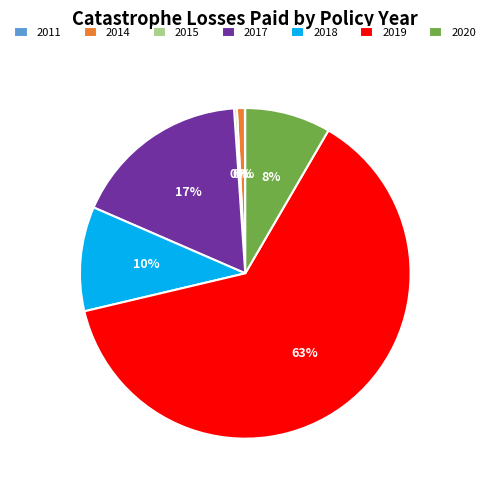

Is 2019 the majority of the pie?

Yes